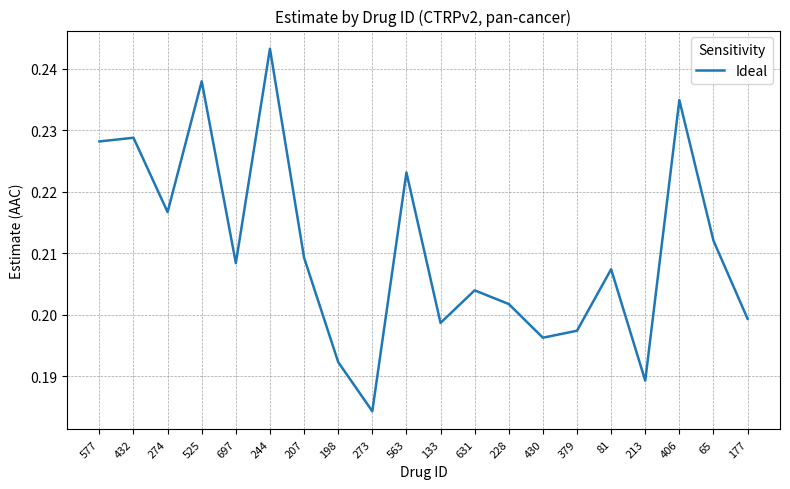

True or false: the data shows 0.2 at 207.

True